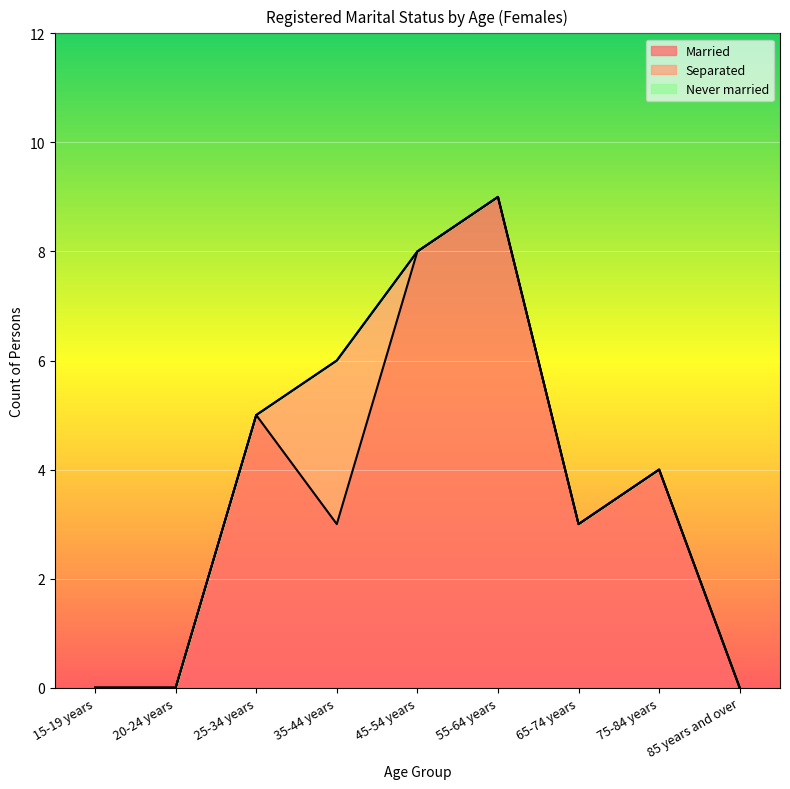

What are all the series names shown in the legend?

Married, Separated, Never married